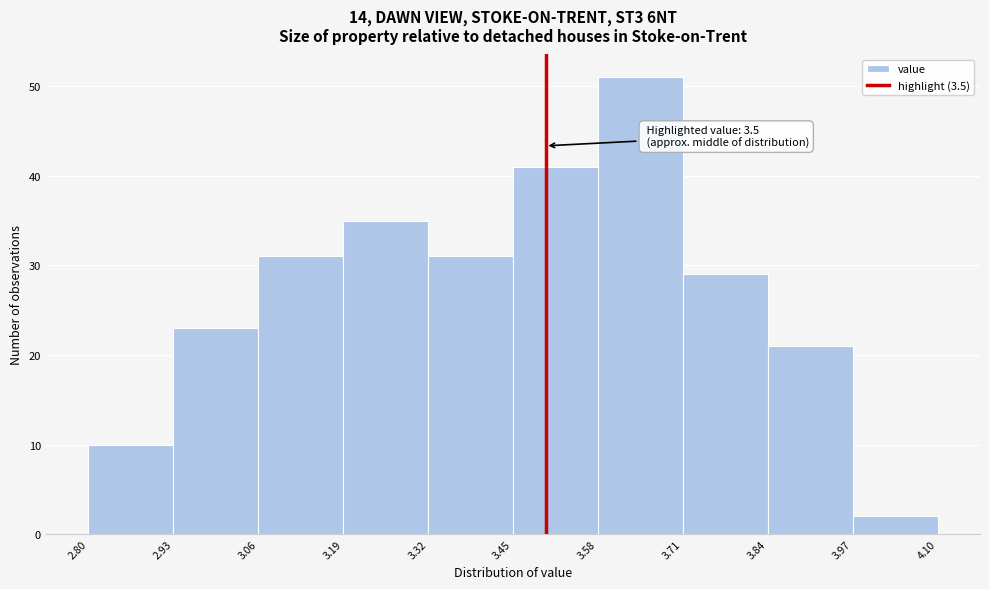

Which range on the x-axis has the tallest bar?

3.58 to 3.71